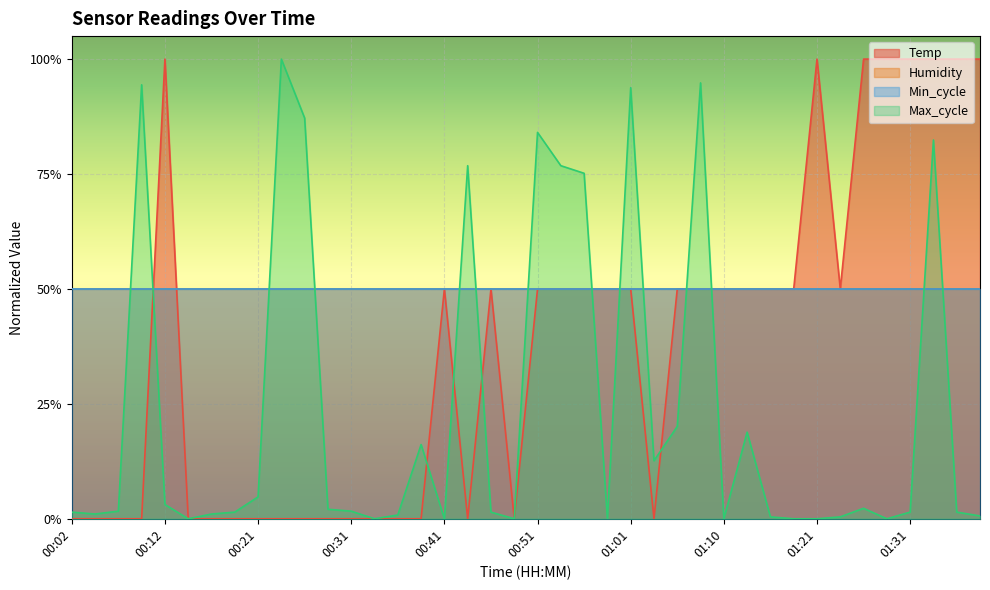

At which category is the sum across all series the highest?

01:33